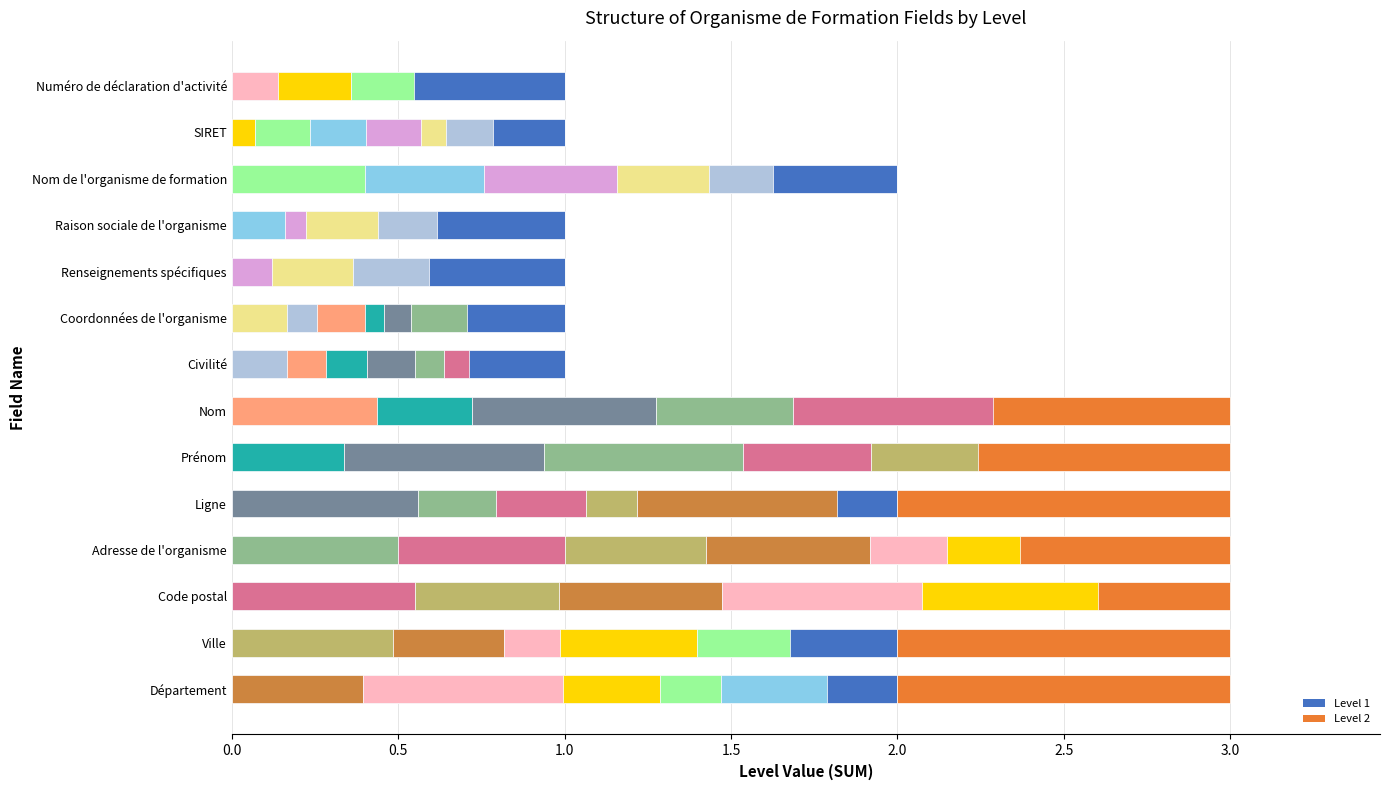

What are all the series names shown in the legend?

Level 1, Level 2